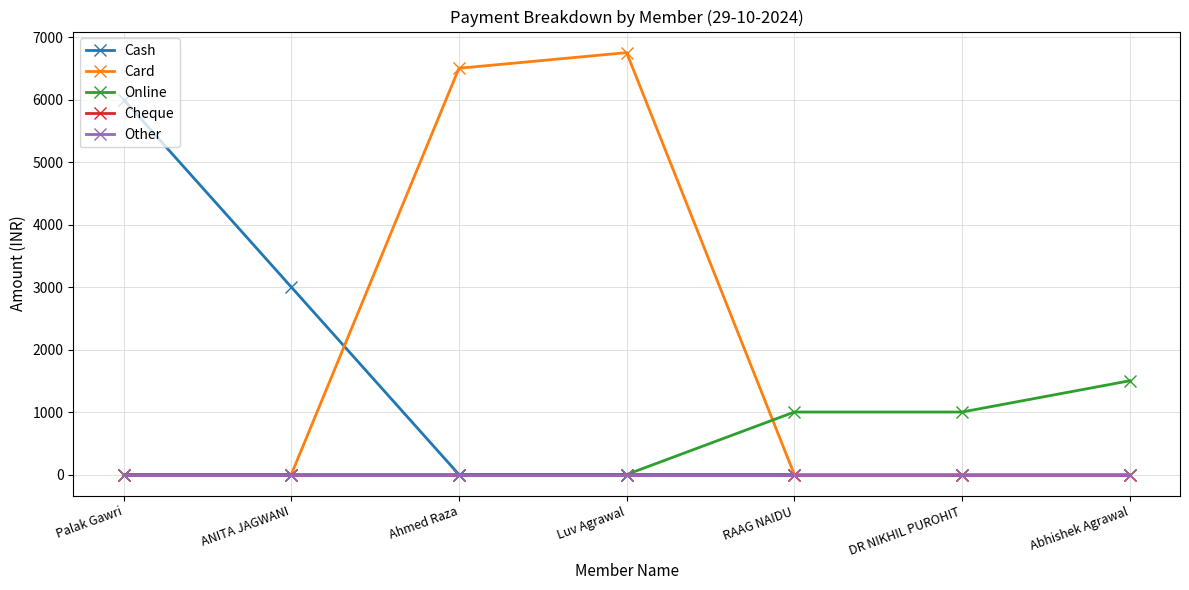

True or false: Cash has a value of 0 at Ahmed Raza.

True